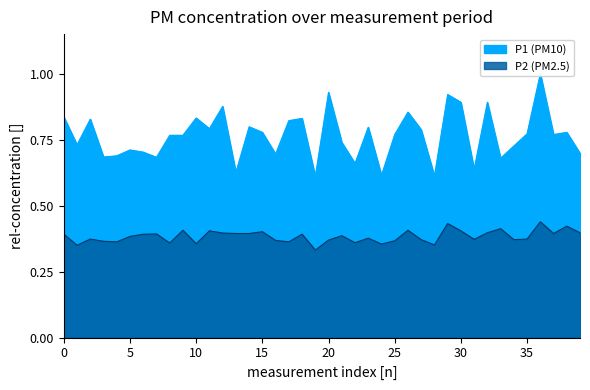

Reading left to right, list all the values displayed in this chart.

P1: 0.8	0.7	0.8	0.7	0.7	0.7	0.7	0.7	0.8	0.8	0.8	0.8	0.9	0.6	0.8	0.8	0.7	0.8	0.8	0.6	0.9	0.7	0.7	0.8	0.6	0.8	0.9	0.8	0.6	0.9	0.9	0.6	0.9	0.7	0.7	0.8	1.0	0.8	0.8	0.7
P2: 0.4	0.3	0.4	0.4	0.4	0.4	0.4	0.4	0.4	0.4	0.4	0.4	0.4	0.4	0.4	0.4	0.4	0.4	0.4	0.3	0.4	0.4	0.4	0.4	0.4	0.4	0.4	0.4	0.4	0.4	0.4	0.4	0.4	0.4	0.4	0.4	0.4	0.4	0.4	0.4